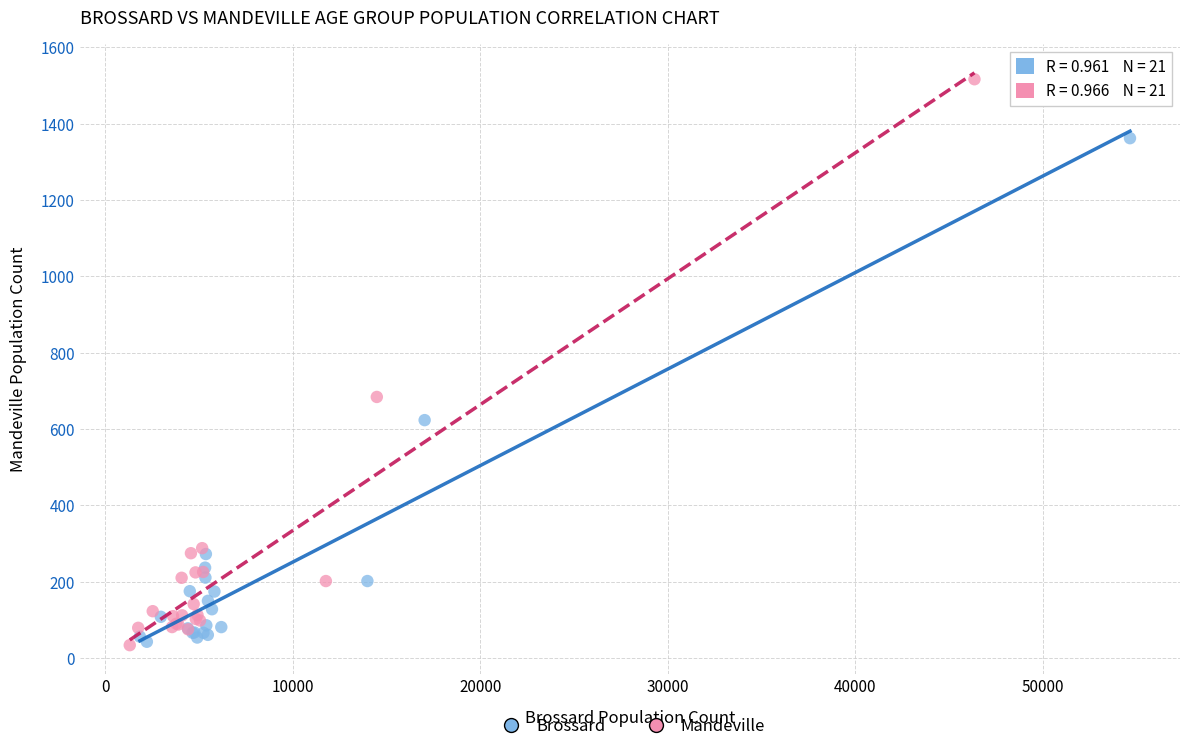

Which series has the largest Y range (max minus min)?

Mandeville